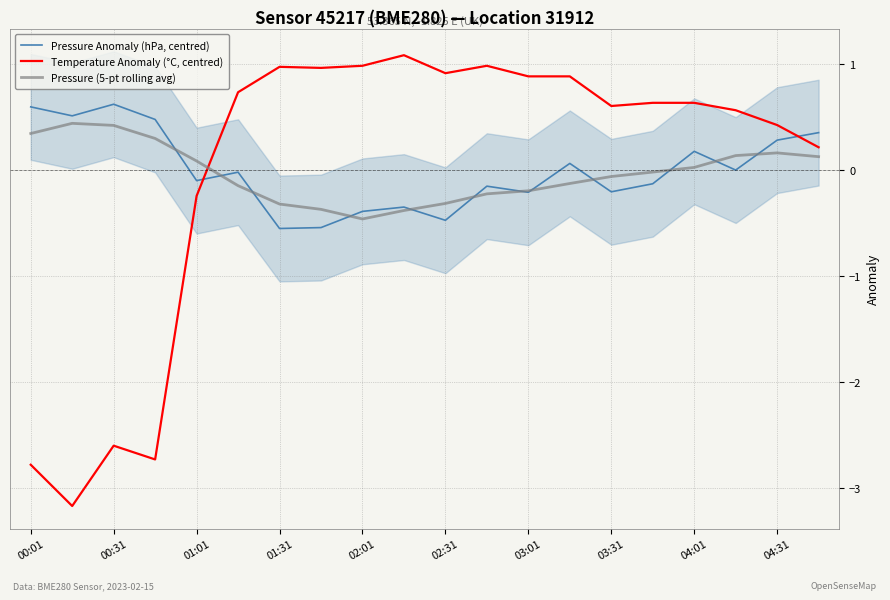

How many interior local valleys does the Pressure (5-pt rolling avg) series have?

1